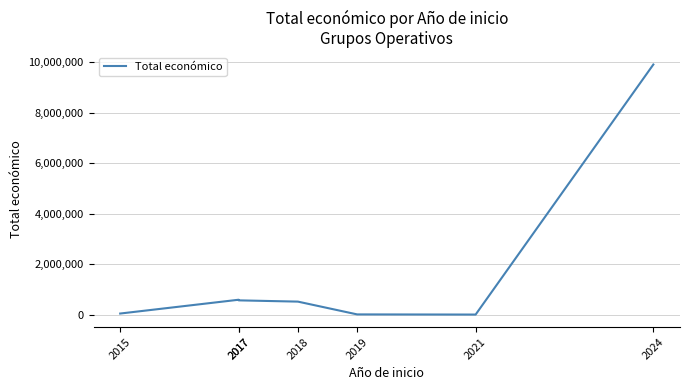

Which has a higher value, 2019 or 2017?

2017